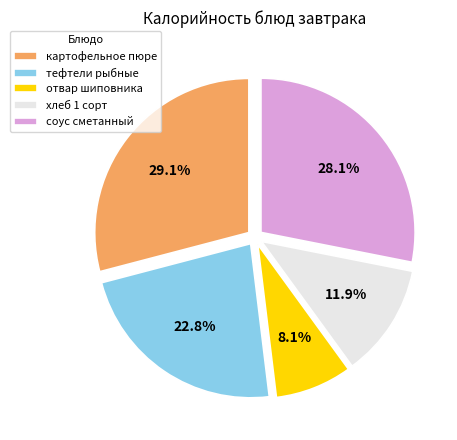

Does отвар шиповника represent more than half of the total?

No